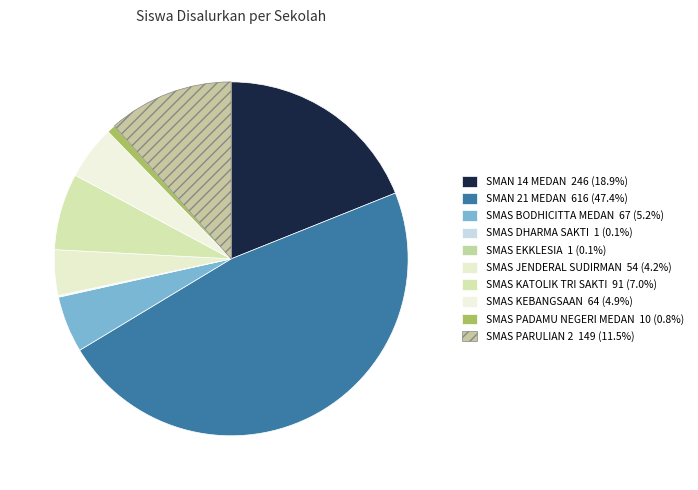

Rank the categories by value from lowest to highest.

SMAS DHARMA SAKTI, SMAS EKKLESIA, SMAS PADAMU NEGERI MEDAN, SMAS JENDERAL SUDIRMAN, SMAS KEBANGSAAN, SMAS BODHICITTA MEDAN, SMAS KATOLIK TRI SAKTI, SMAS PARULIAN 2, SMAN 14 MEDAN, SMAN 21 MEDAN